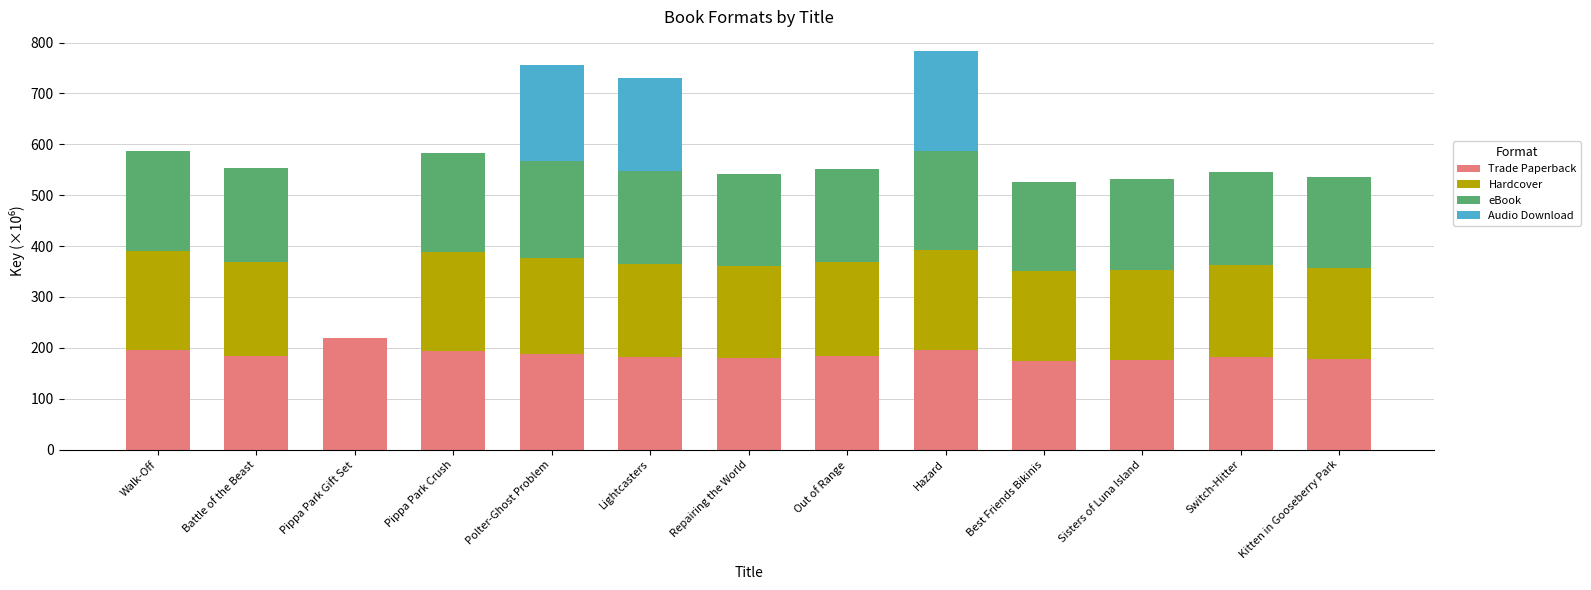

At which label does Trade Paperback reach its peak?

Pippa Park Gift Set